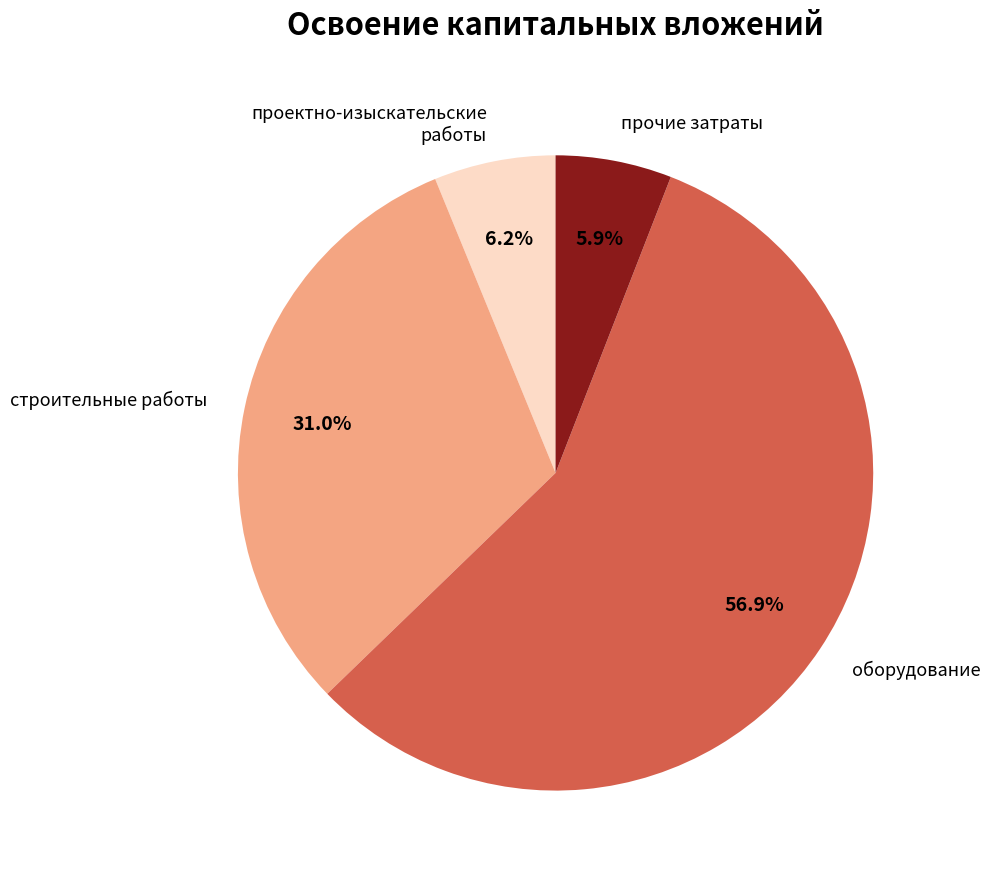

To the nearest percent, what portion does строительные работы represent?

31%